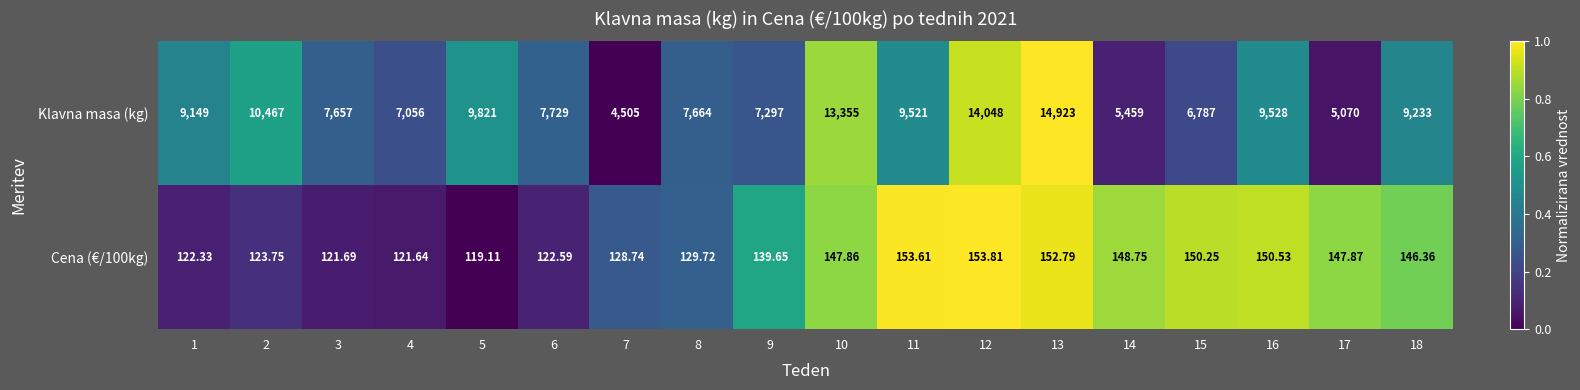

Is the value of Cena (€/100kg) at 3 greater than the value of Klavna masa (kg) at 12?

No